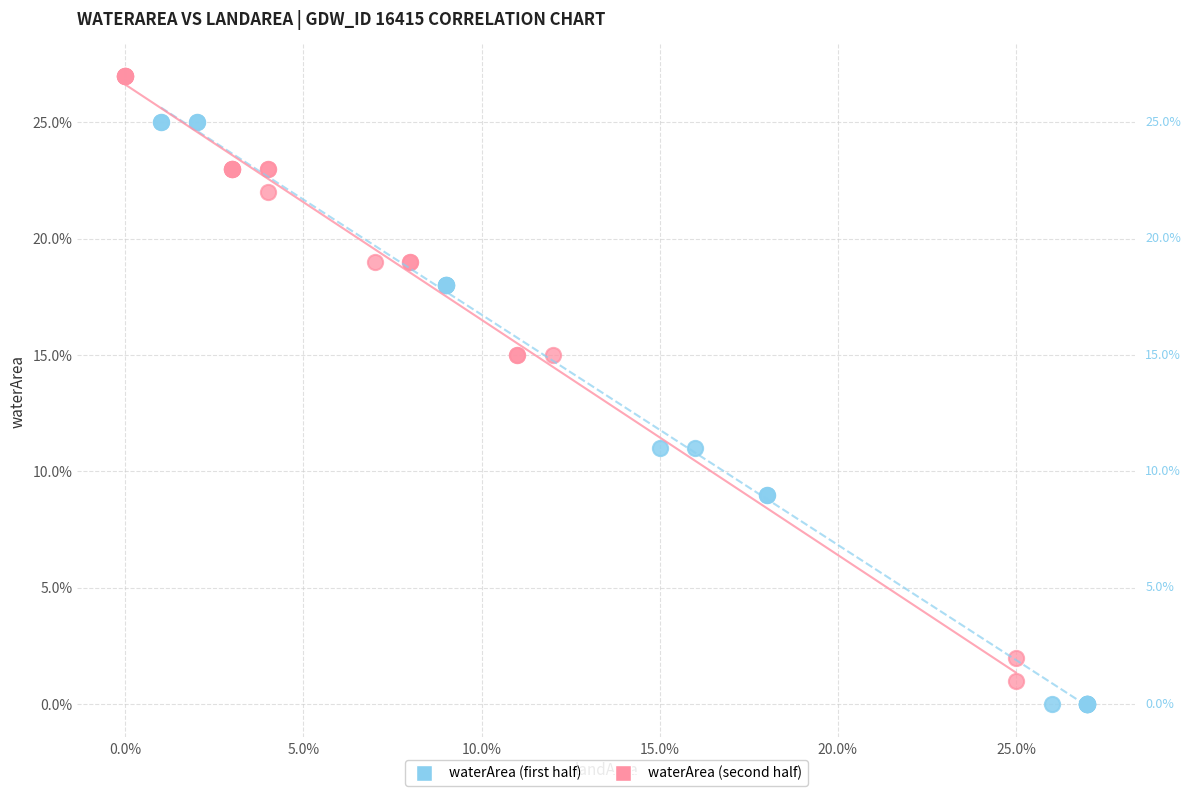

What are all the series names shown in the legend?

waterArea (first half), waterArea (second half)